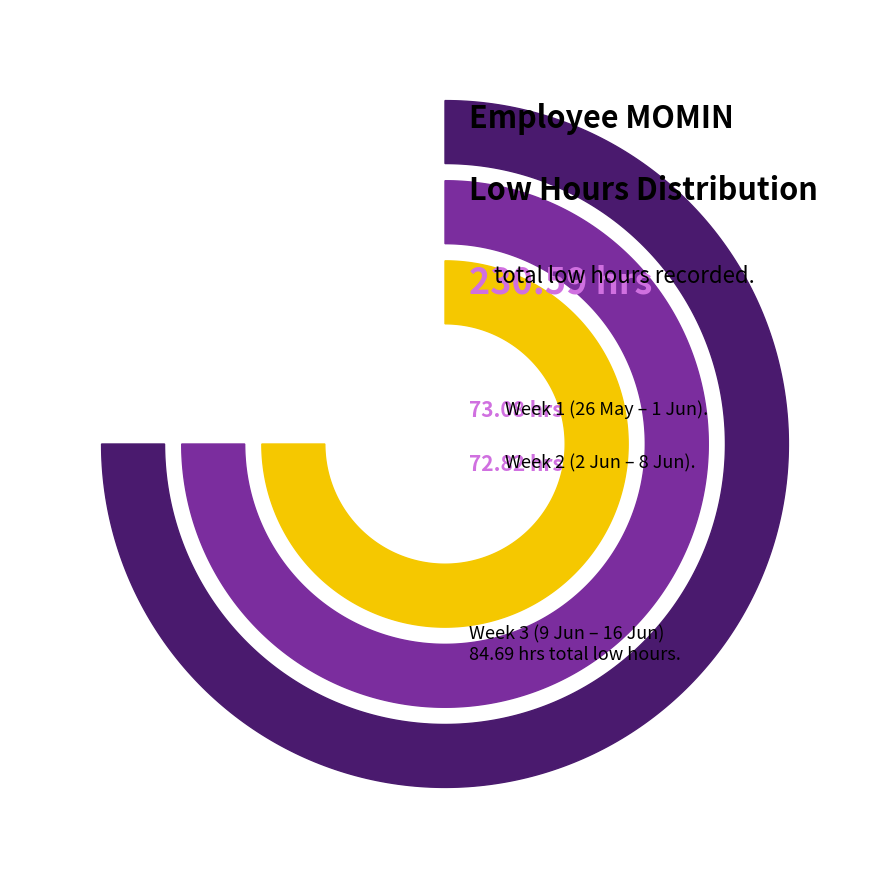

Does 16-Sun represent more than half of the total?

No